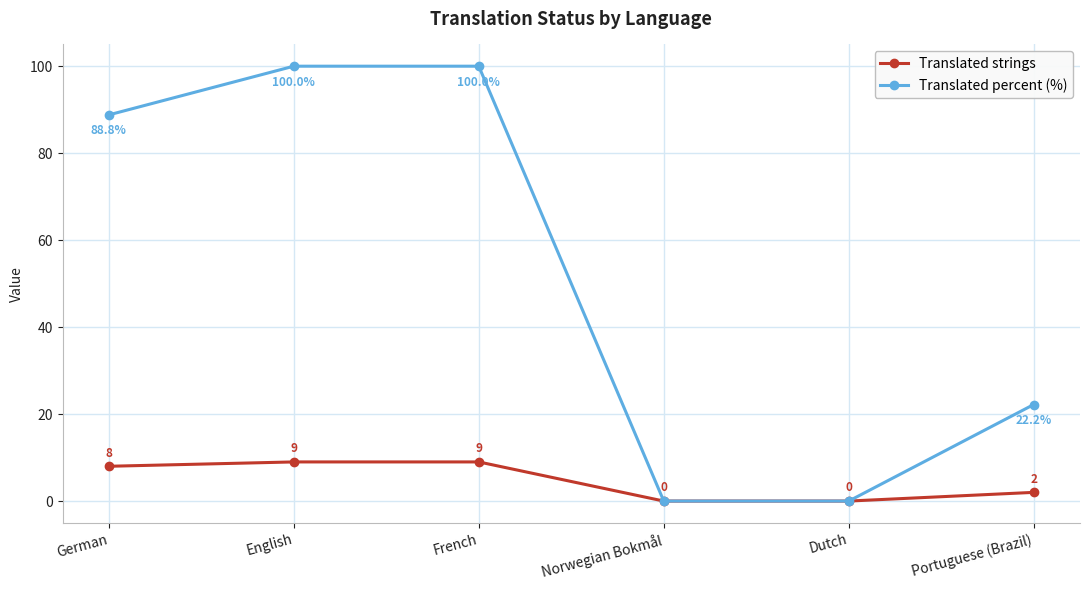

At which label is Translated percent (%) closest to 50?

Portuguese (Brazil)